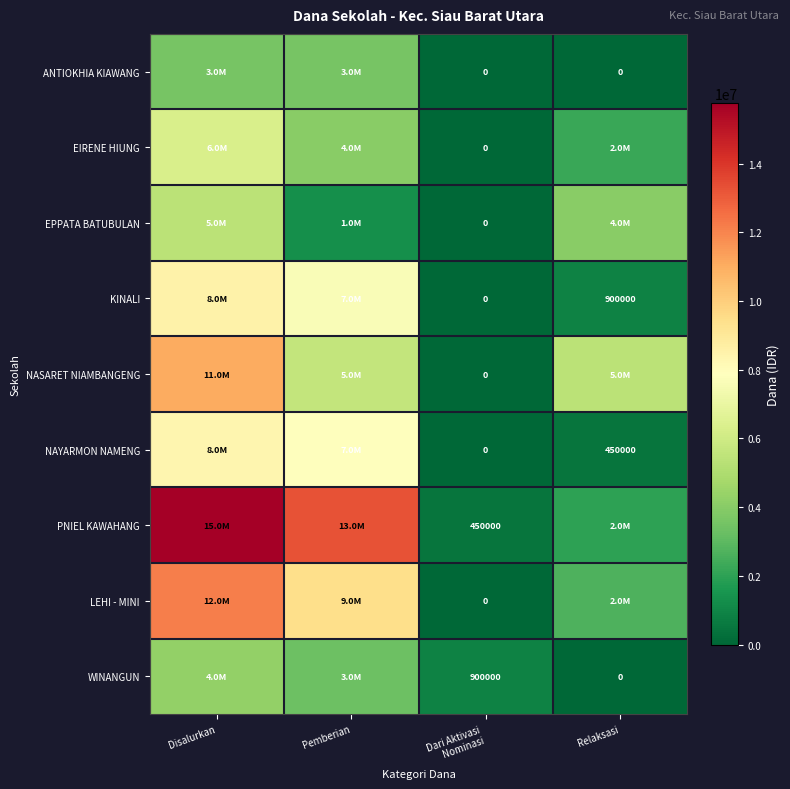

What is the total value across all series at Dari Aktivasi
Nominasi?

1350000